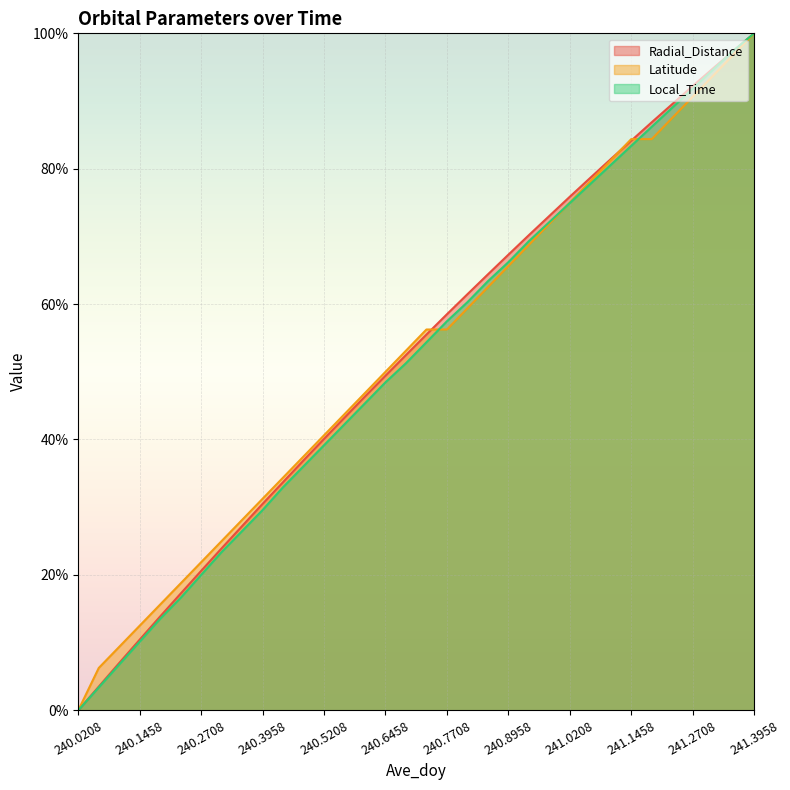

What is the spread (max minus min) of values at 240.8958?

1.7